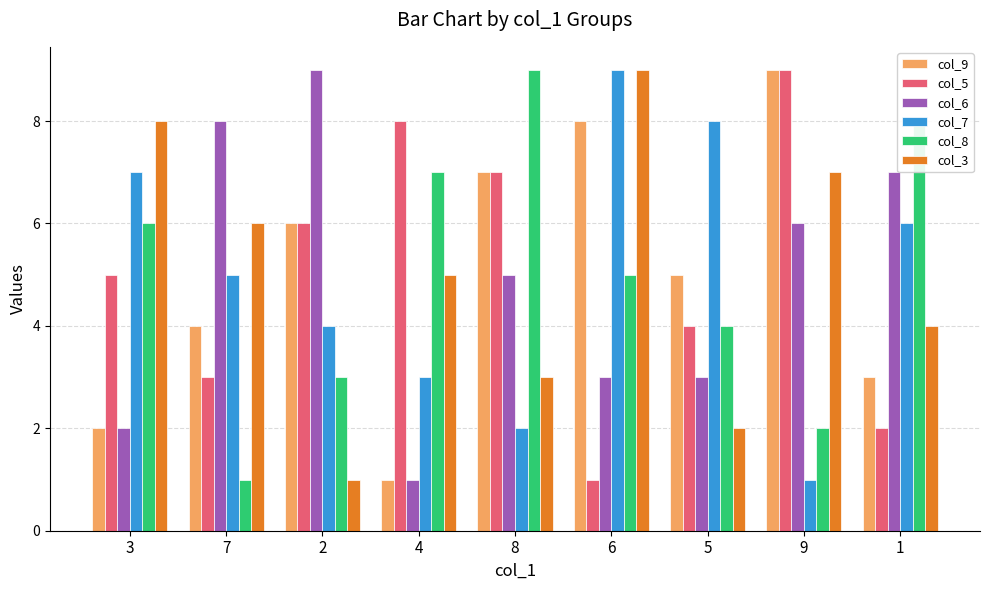

How many data points in col_3 are less than 5?

4